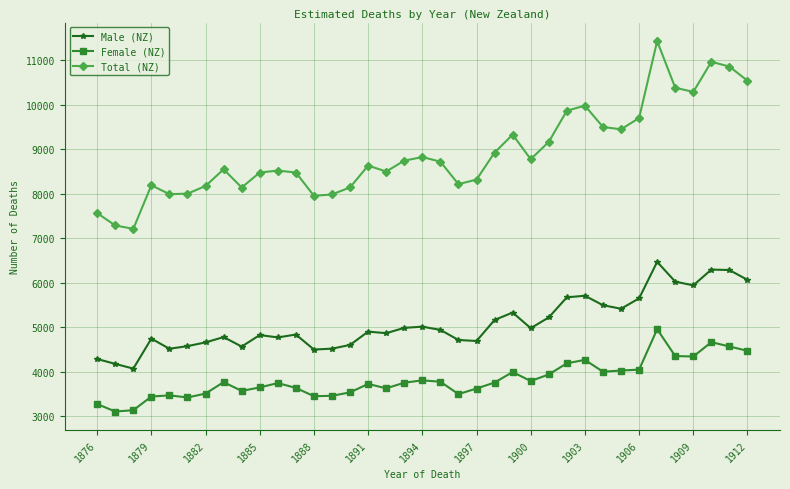

Rank the series by their average value, from highest to lowest.

Total (NZ), Male (NZ), Female (NZ)